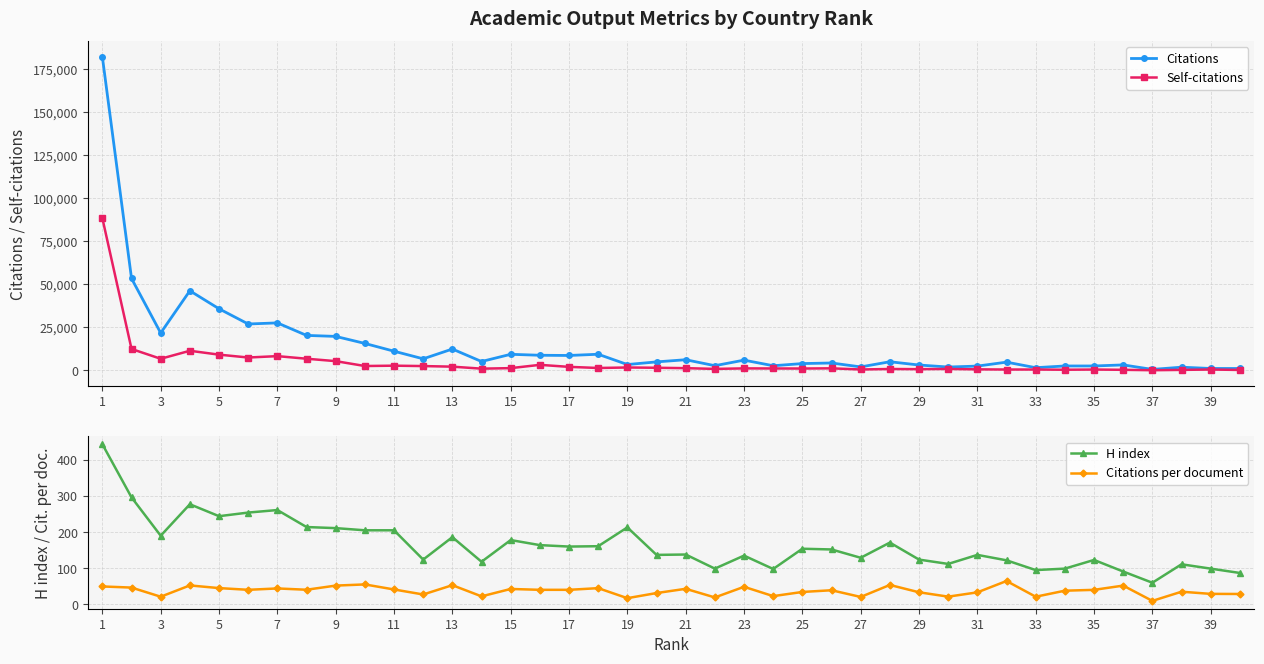

At which category does Citations reach its first local valley?

3